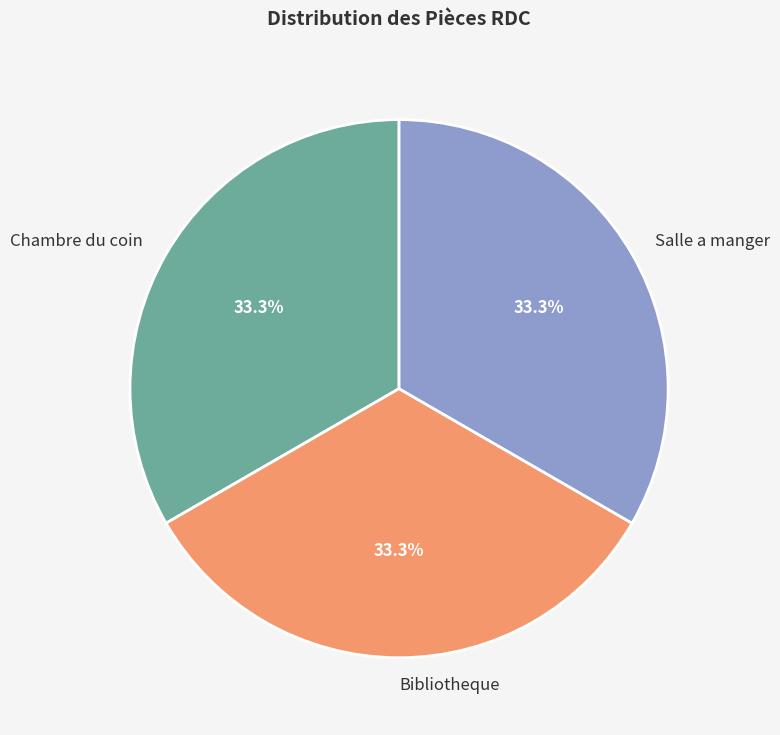

Approximately how many times larger is the value at Chambre du coin compared to Salle a manger?

1.0